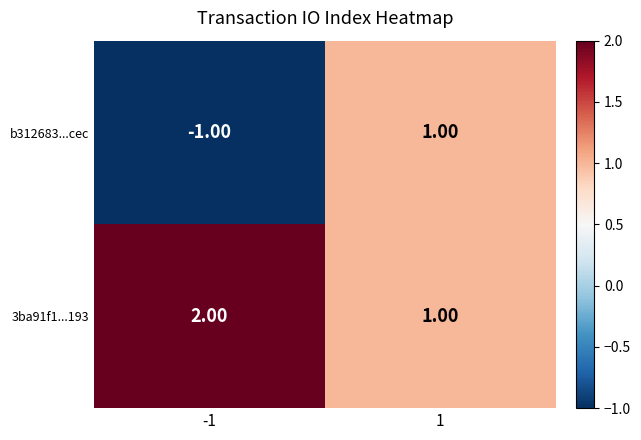

Which series has the largest total across all categories?

3ba91f1...193